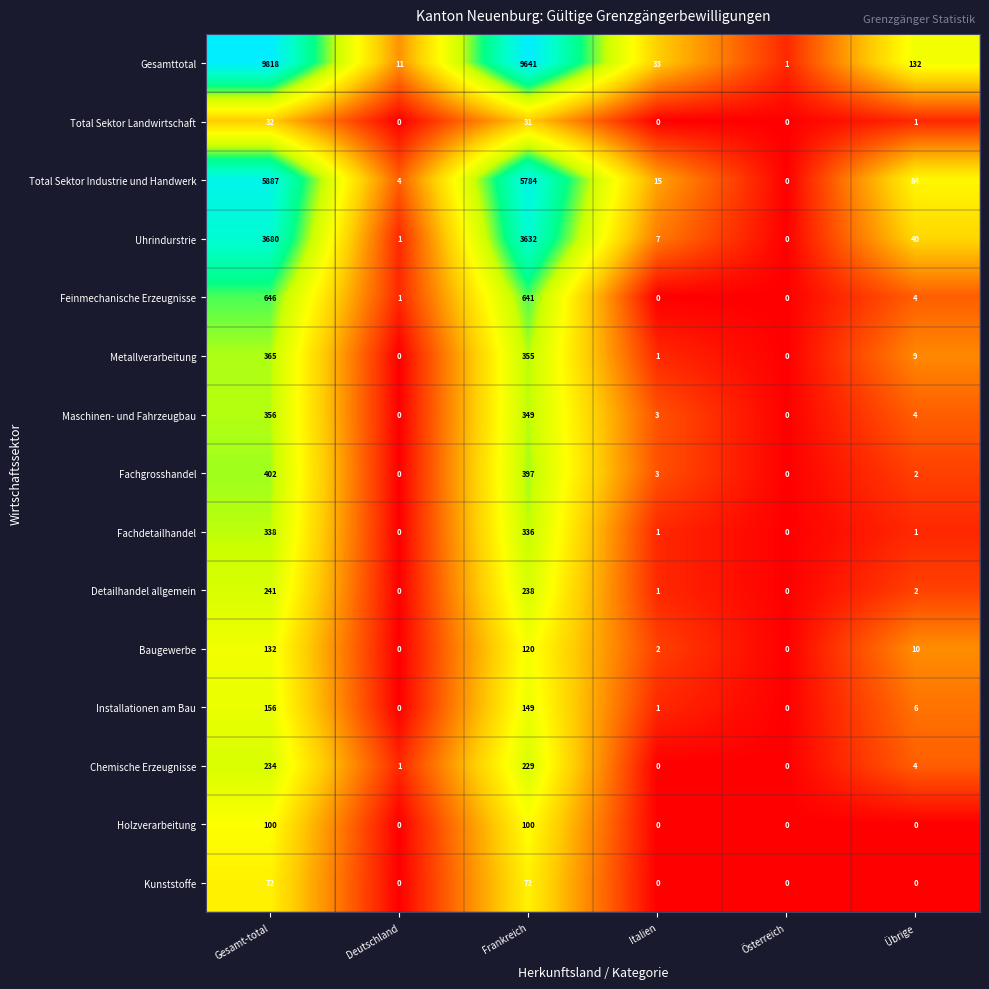

What is the spread (max minus min) of values at Übrige?

132